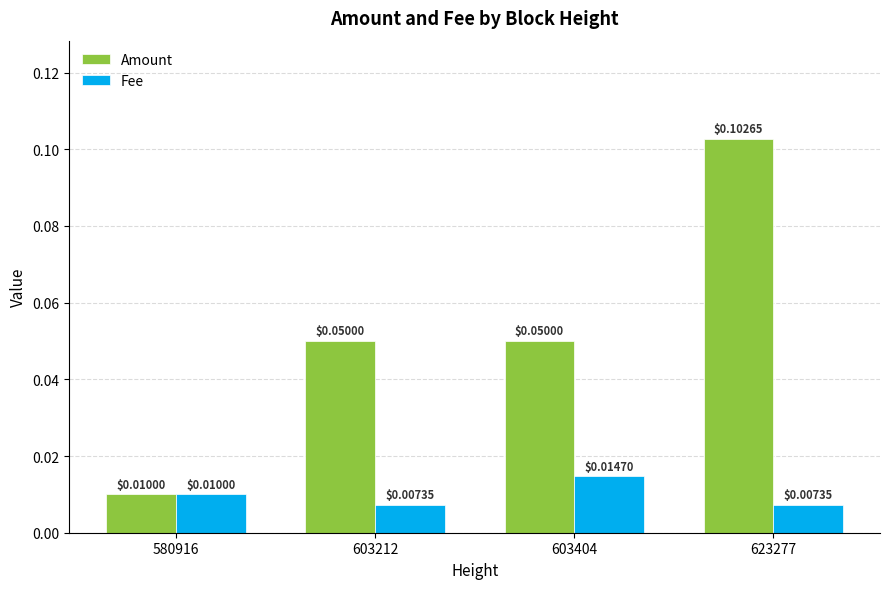

How many bars are there in each group?

2